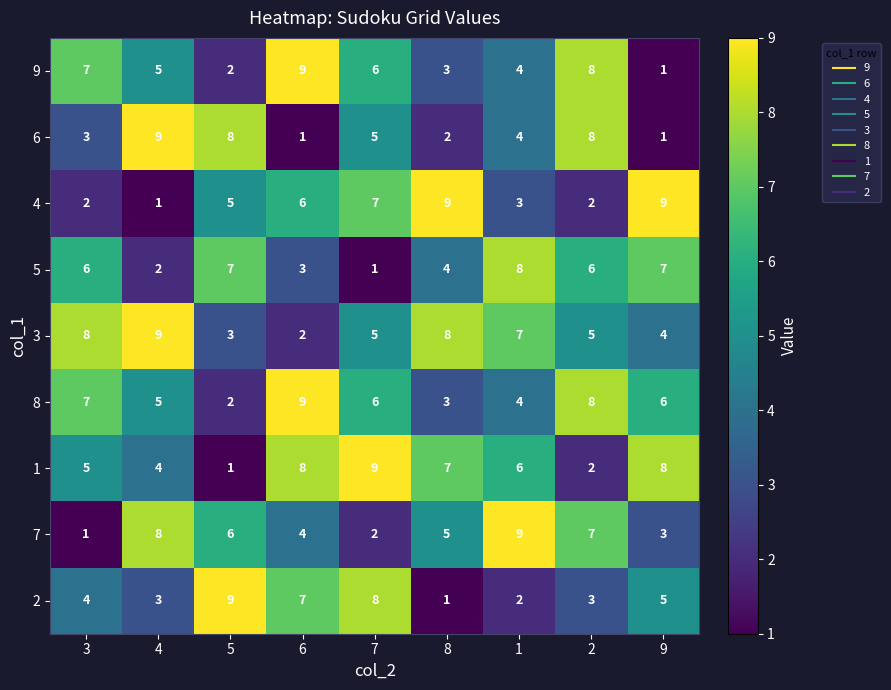

What is the total value across all series at 4?

46